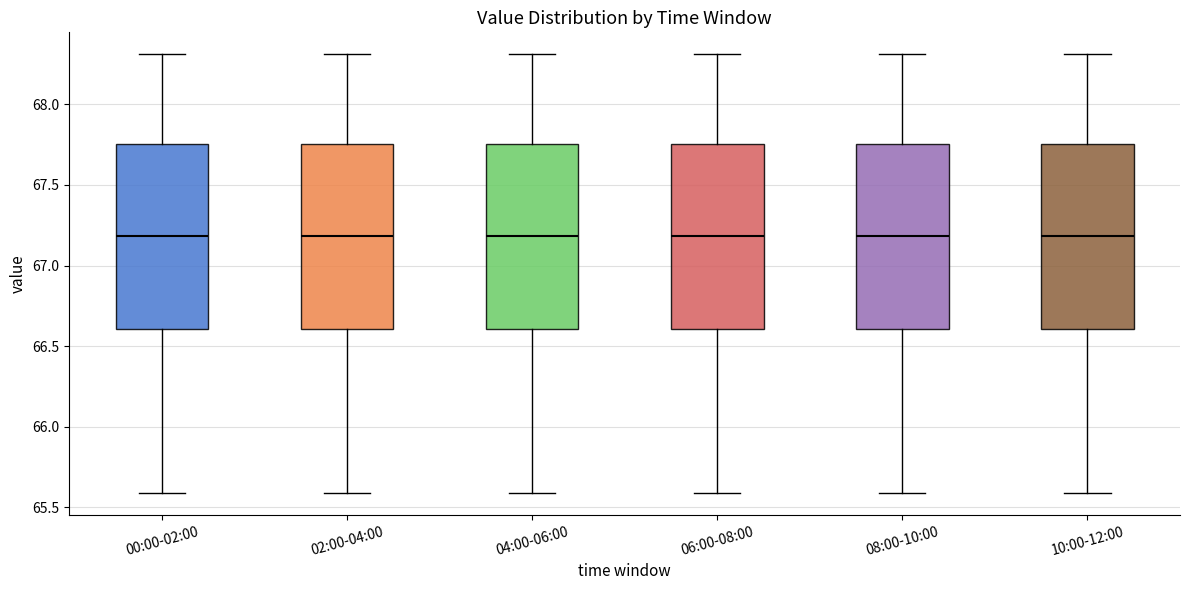

Where does the median line of the box for 00:00-02:00 sit on the y-axis? The values are not printed on the chart, so give them approximately, as read against the axis.

67.20